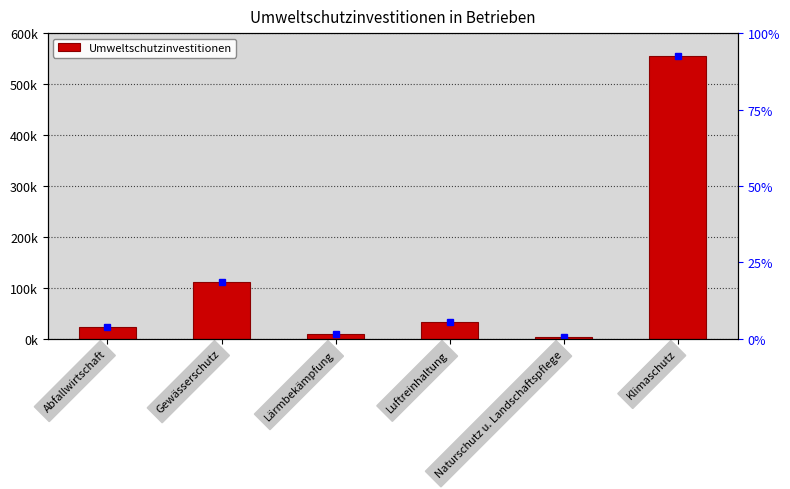

How many bars are there in total?

6